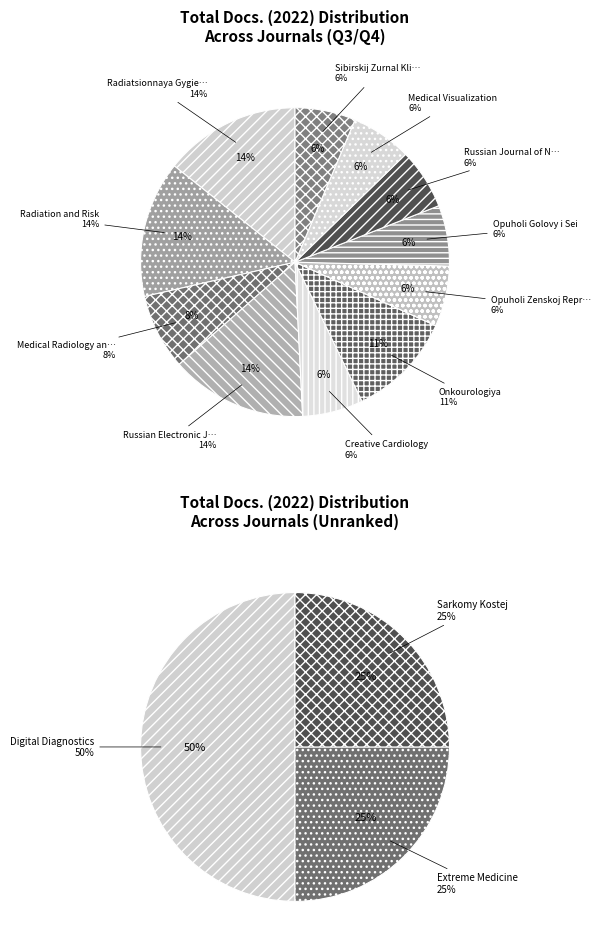

Between Sibirskij Zurnal Kliniceskoj and Digital Diagnostics, which is larger?

Digital Diagnostics